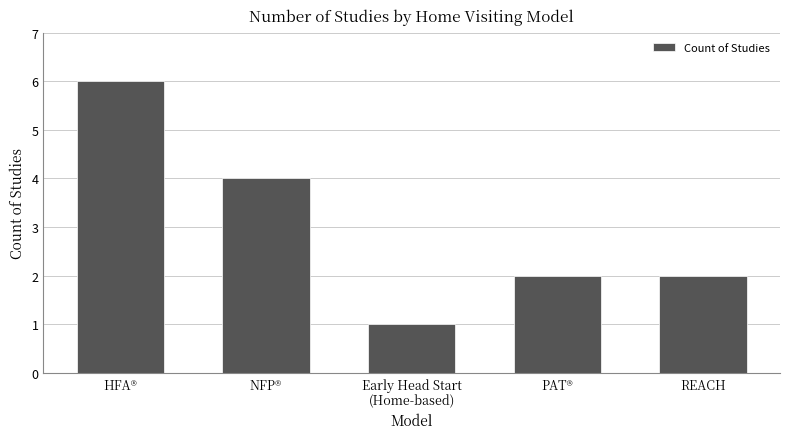

Does the chart contain stacked bars?

No